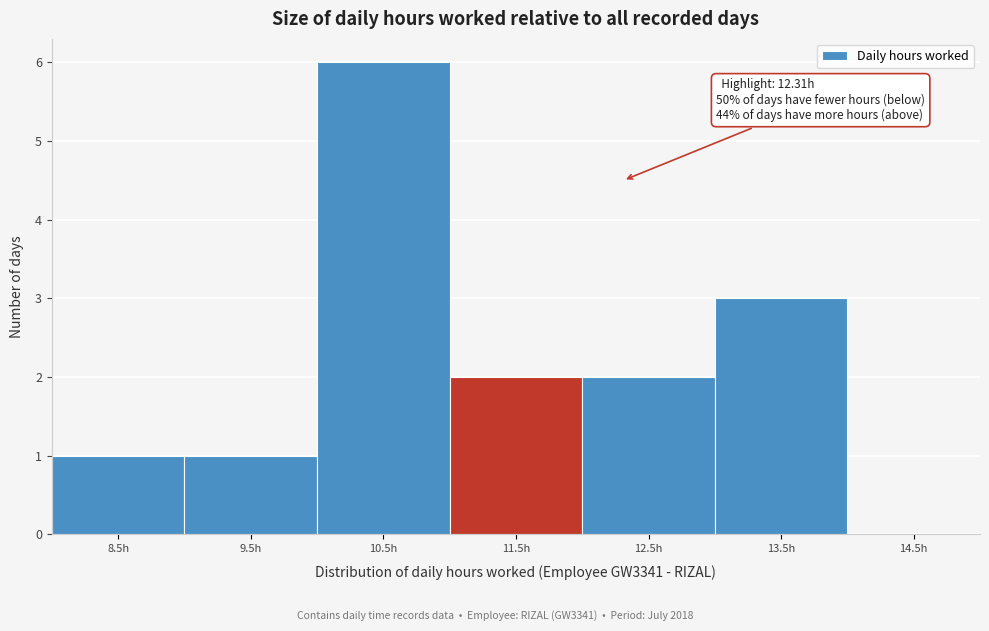

Reading left to right, list all the values displayed in this chart.

8.5h=1	9.5h=1	10.5h=6	11.5h=2	12.5h=2	13.5h=3	14.5h=0